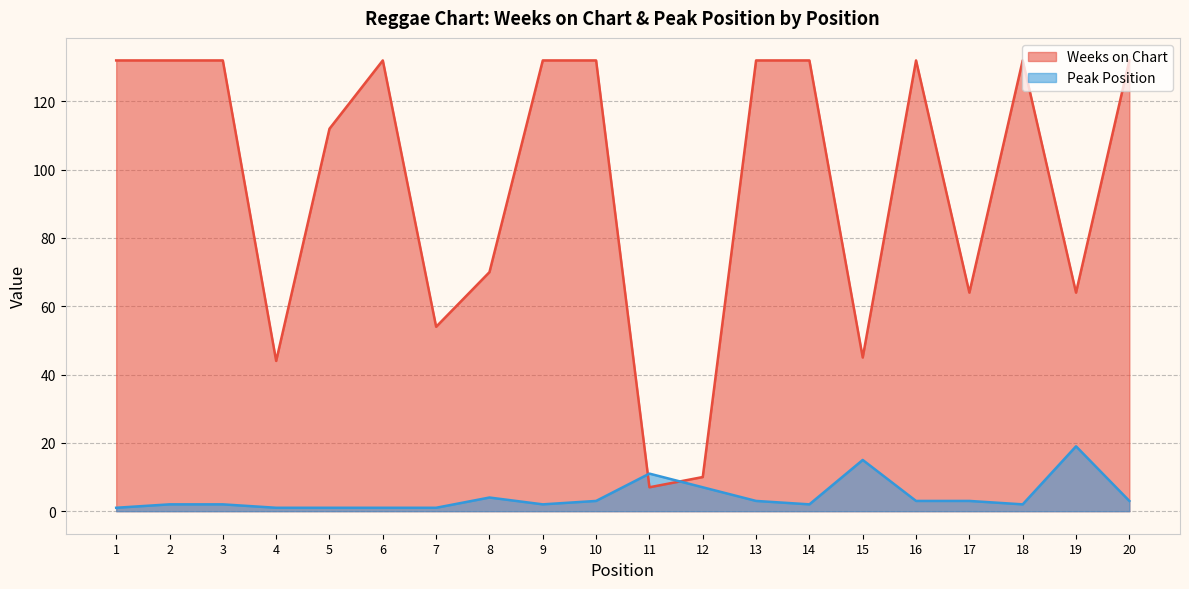

What is the value of the Peak Position point at the 10th from the left?

3